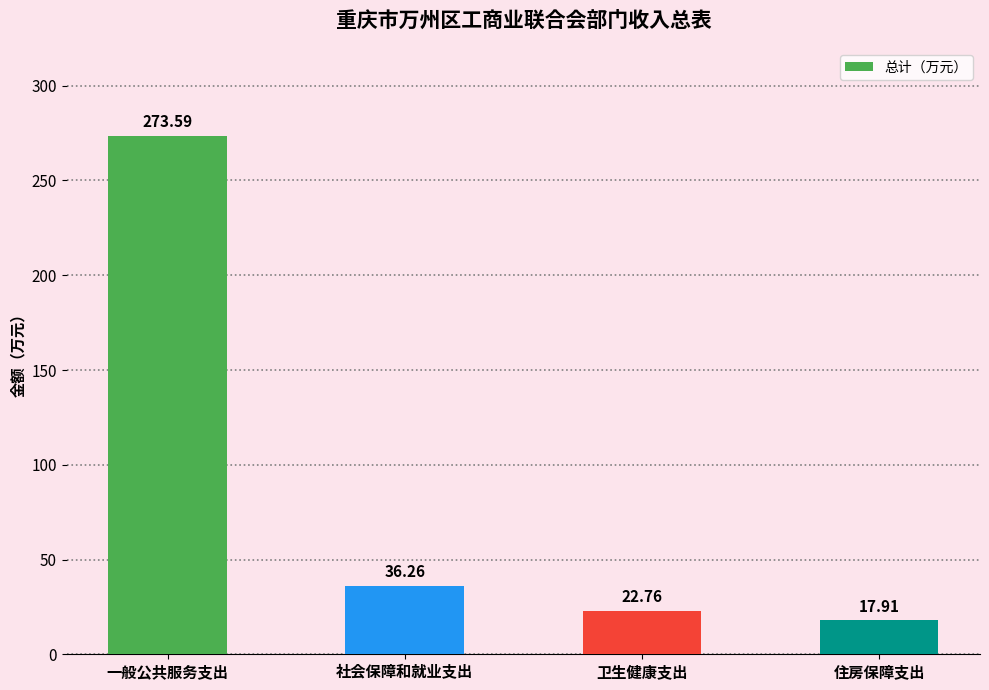

Read the value at 一般公共服务支出.

273.6